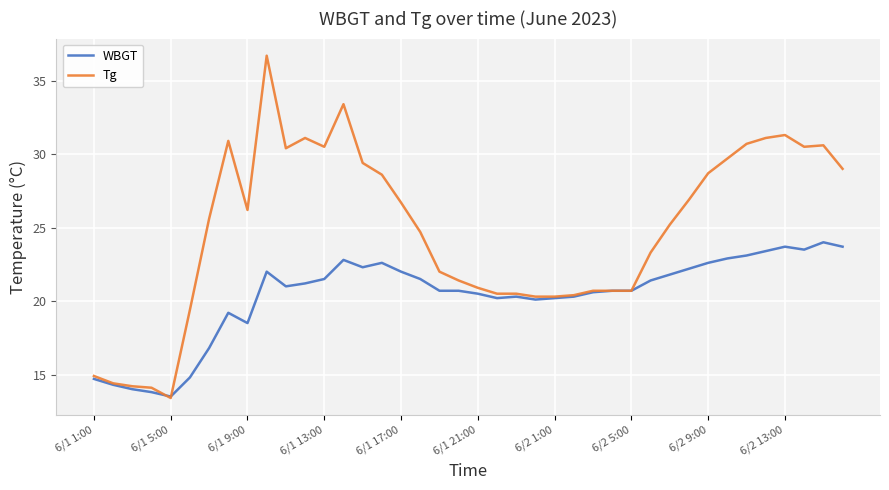

Which series has the largest total across all categories?

Tg